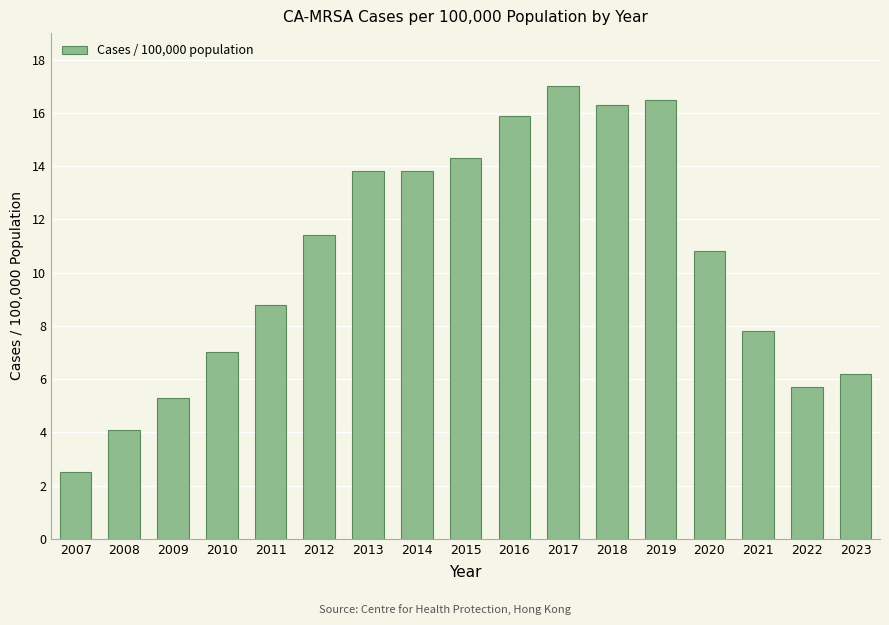

Is it true that the value at 2007 is 2.5?

True